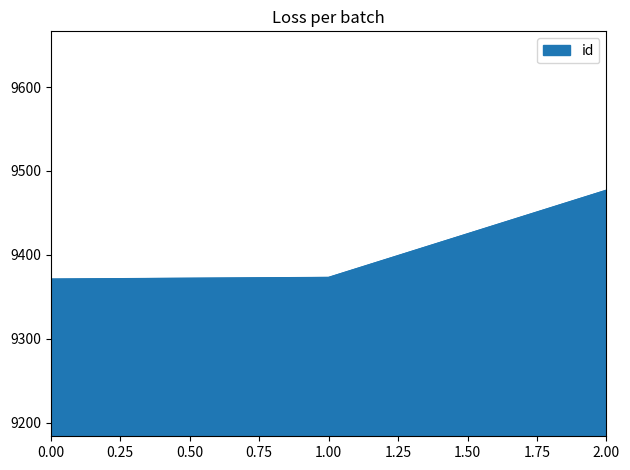

Reading left to right, extract all data points from this chart.

0.00=9371	1.00=9373	2.00=9477